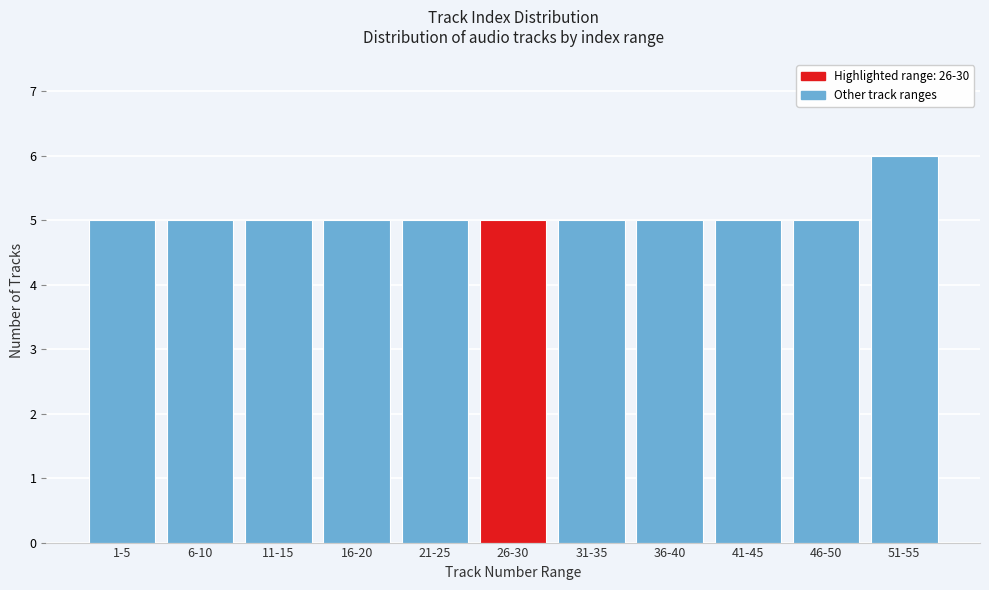

Reading left to right, list all the values displayed in this chart.

1-5=5	6-10=5	11-15=5	16-20=5	21-25=5	26-30=5	31-35=5	36-40=5	41-45=5	46-50=5	51-55=6